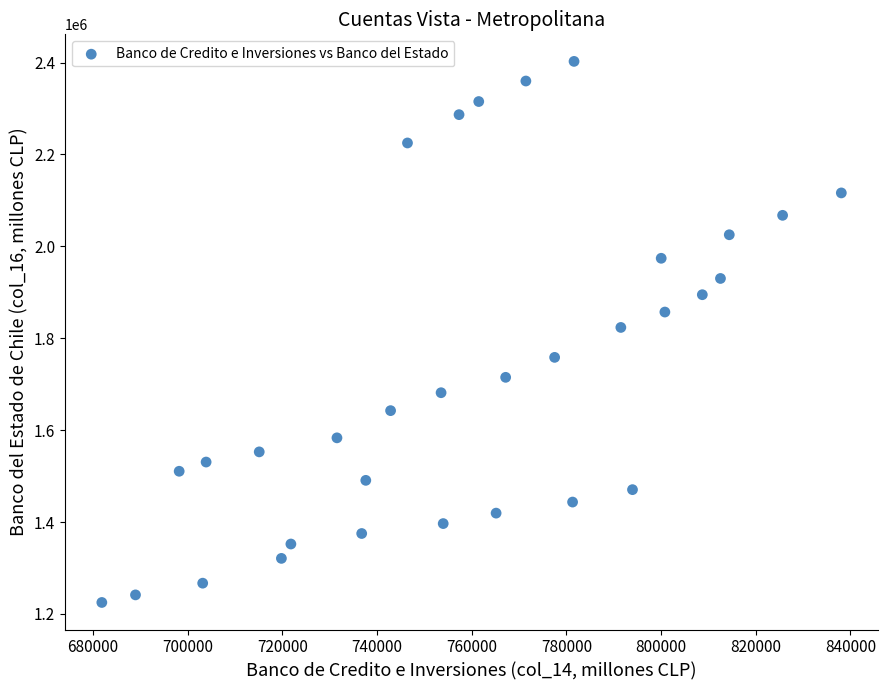

What is the range of X values (max minus min)?

156182